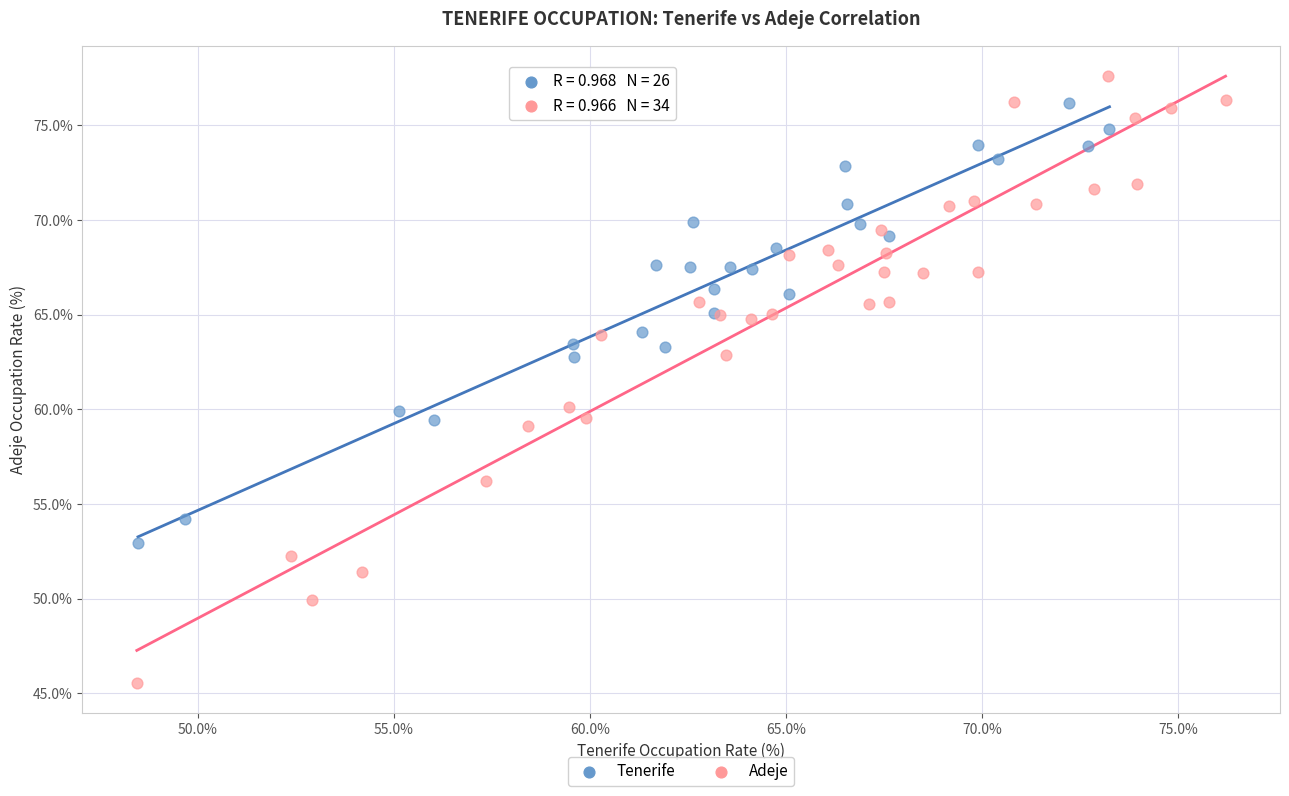

Which series contains the lowest Y value?

Adeje